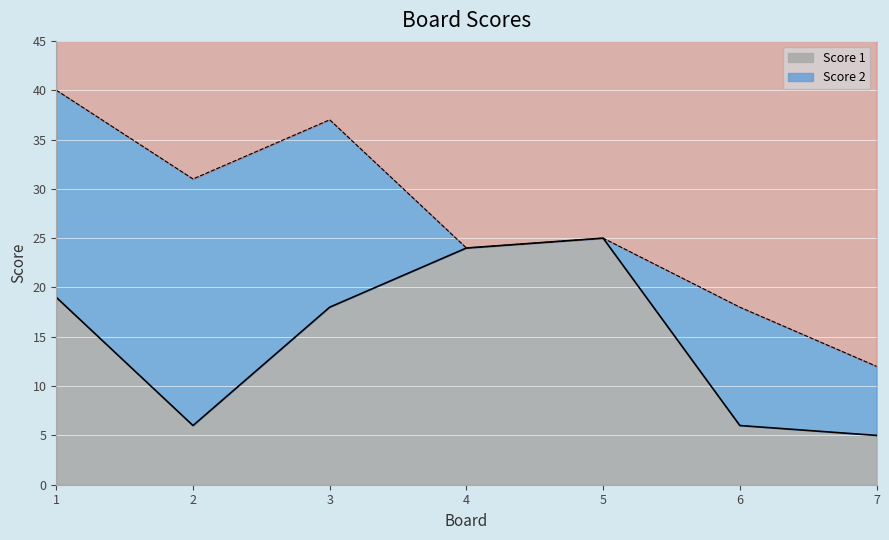

At which label is the value closest to 15?

3